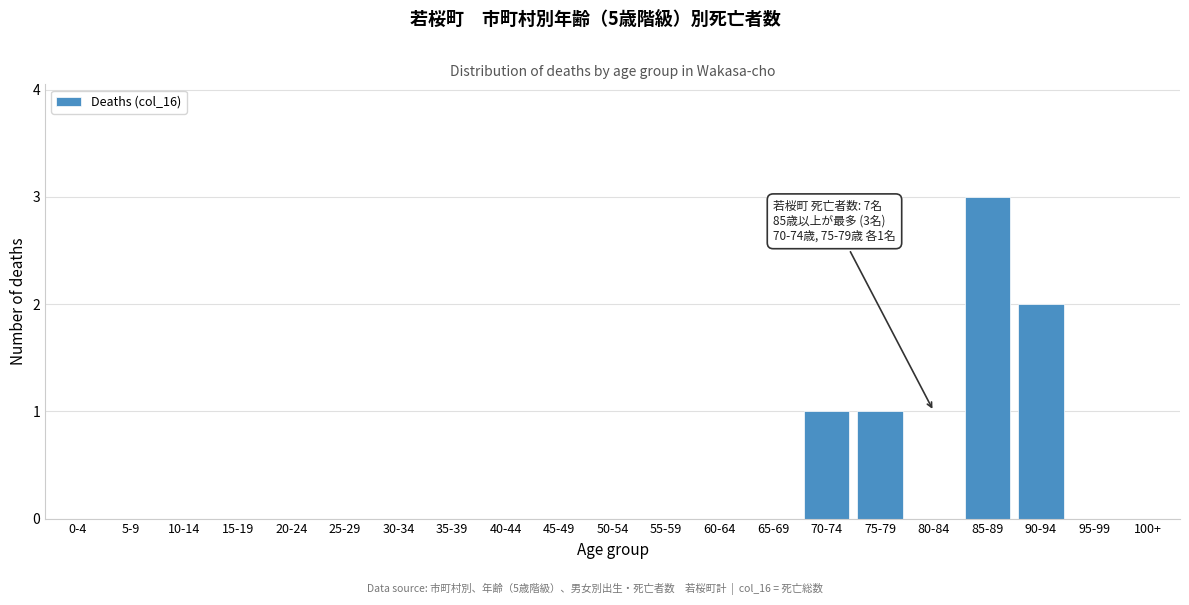

Reading left to right, what are all the values shown in this chart?

0-4=0	5-9=0	10-14=0	15-19=0	20-24=0	25-29=0	30-34=0	35-39=0	40-44=0	45-49=0	50-54=0	55-59=0	60-64=0	65-69=0	70-74=1	75-79=1	80-84=0	85-89=3	90-94=2	95-99=0	100+=0